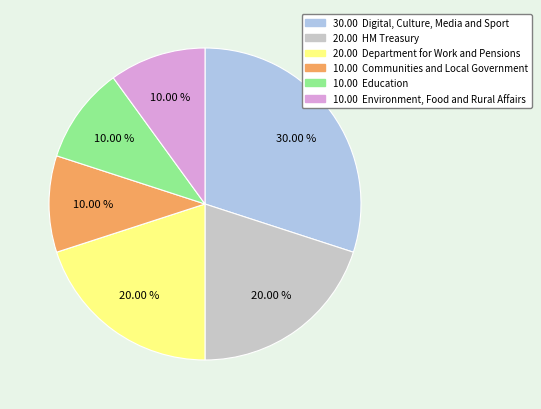

Does any single category account for the majority?

No